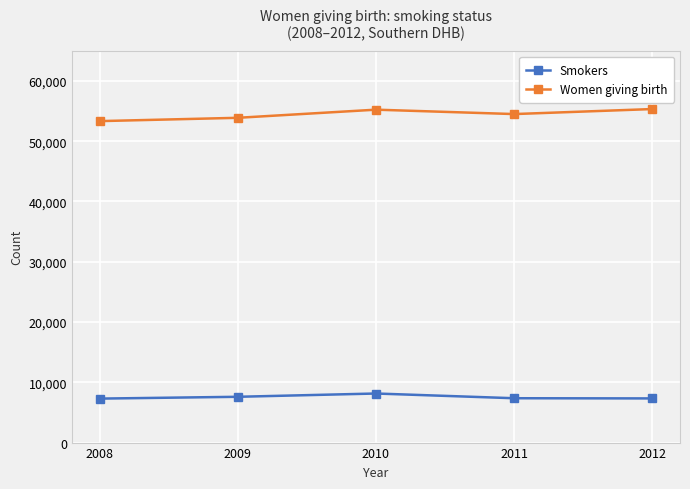

At 2009, list the series in order from smallest to largest.

Smokers, Women giving birth